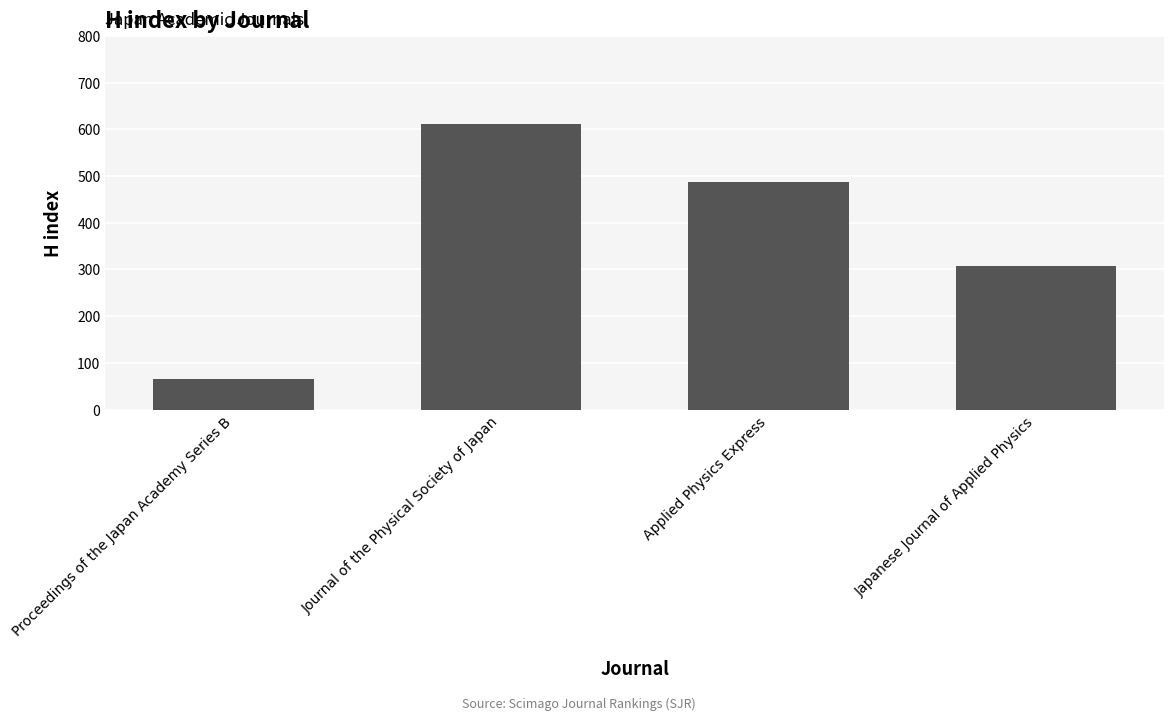

How many values are below 487?

2